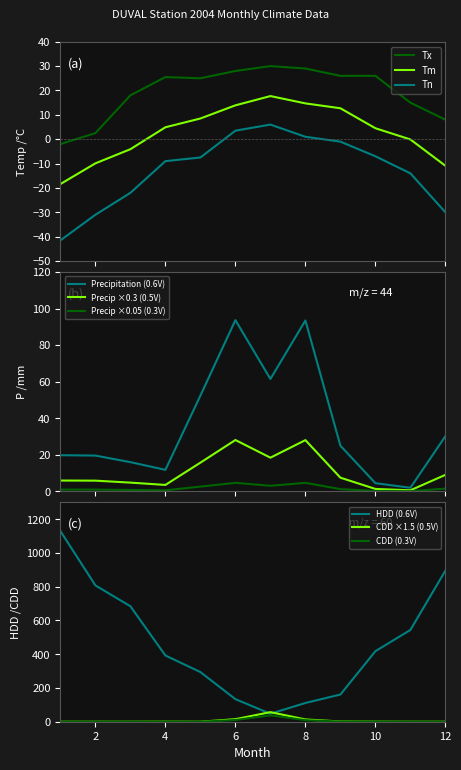

True or false: Tx has more than 0 interior local peaks.

True